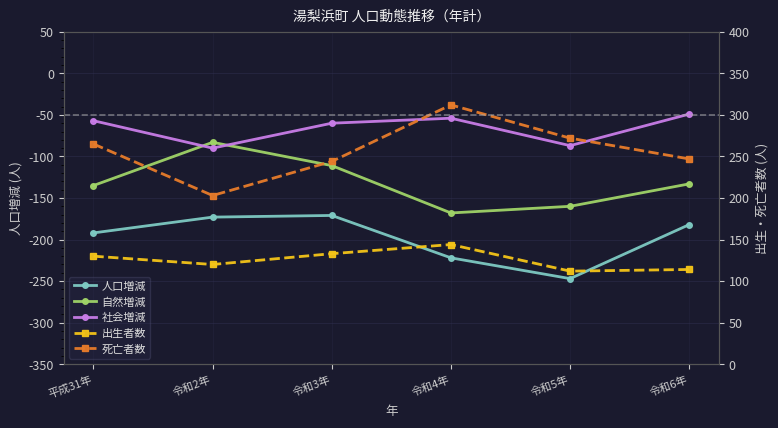

Reading left to right, list all the values displayed in this chart.

人口増減: 平成31年=-192	令和2年=-173	令和3年=-171	令和4年=-222	令和5年=-247	令和6年=-182
自然増減: 平成31年=-135	令和2年=-83	令和3年=-111	令和4年=-168	令和5年=-160	令和6年=-133
社会増減: 平成31年=-57	令和2年=-90	令和3年=-60	令和4年=-54	令和5年=-87	令和6年=-49
出生者数: 平成31年=130	令和2年=120	令和3年=133	令和4年=144	令和5年=112	令和6年=114
死亡者数: 平成31年=265	令和2年=203	令和3年=244	令和4年=312	令和5年=272	令和6年=247